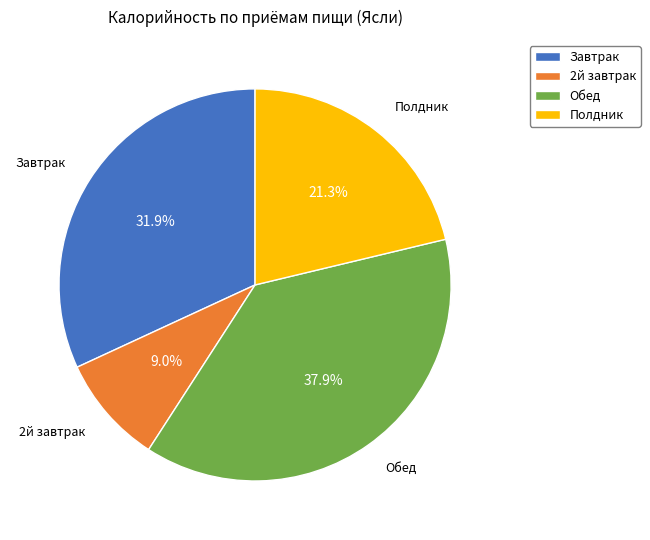

How many slices are in this pie chart?

4